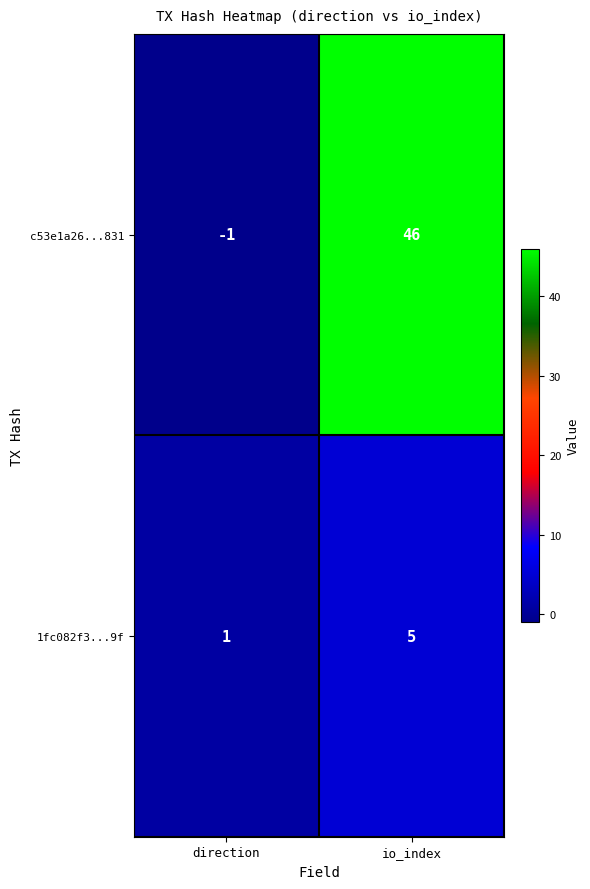

At io_index, list the series in order from largest to smallest.

c53e1a26...831, 1fc082f3...9f